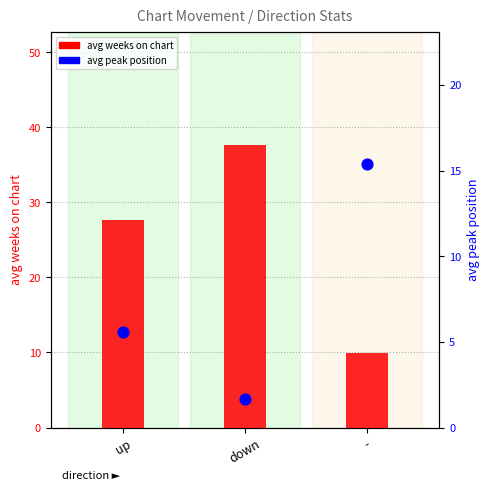

What is the total value across all series at up?

33.2